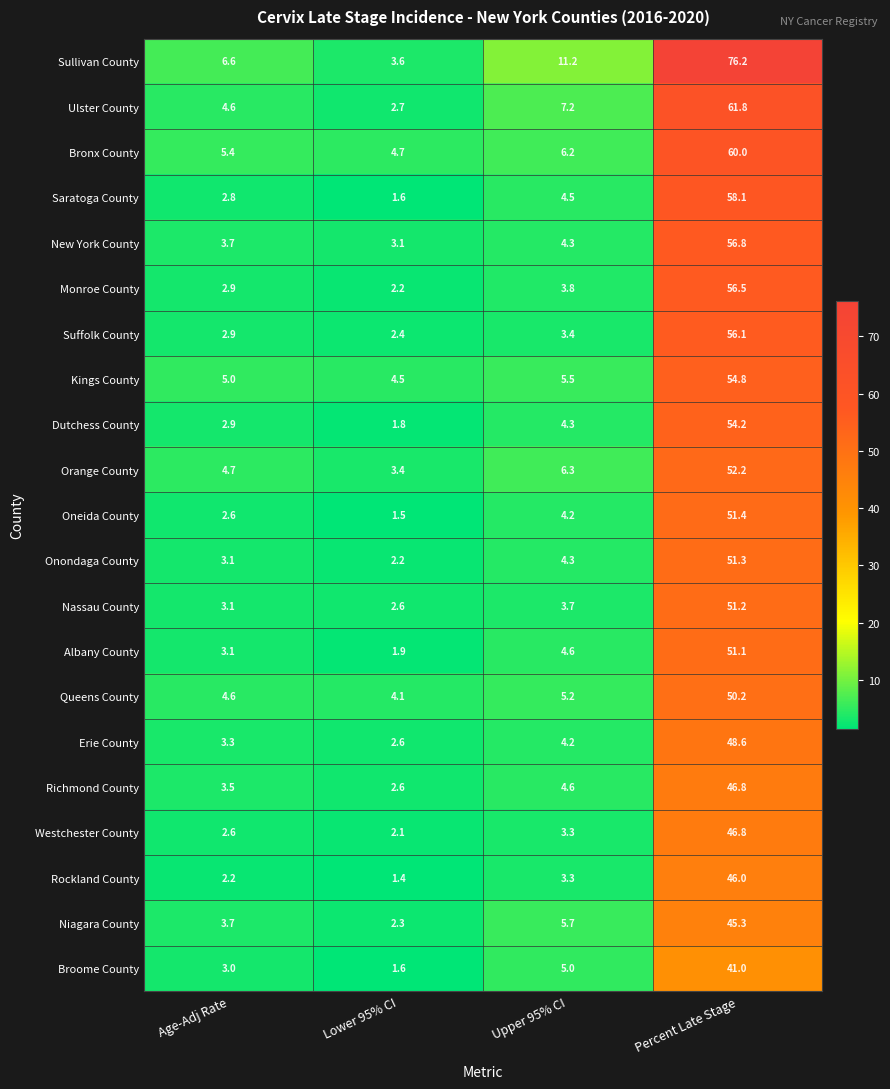

Which series has the largest range (max minus min)?

Sullivan County